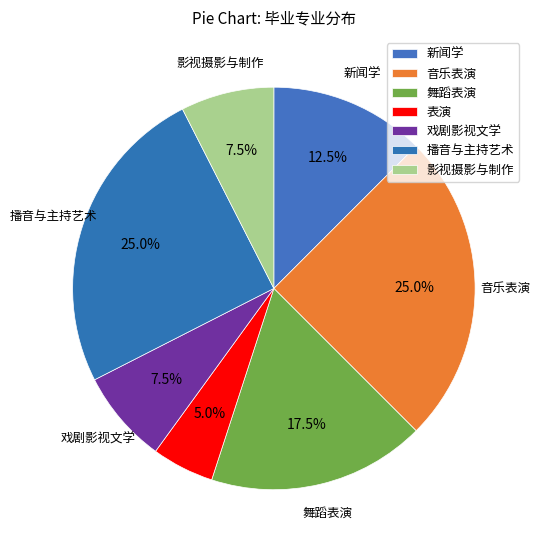

To the nearest percent, what percentage of the pie is 新闻学?

12%